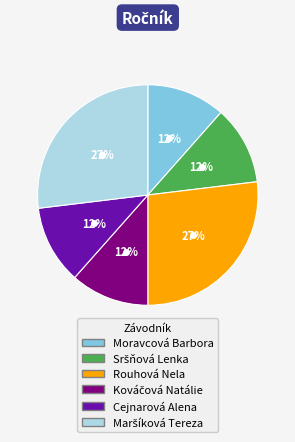

Does any single category account for the majority?

No